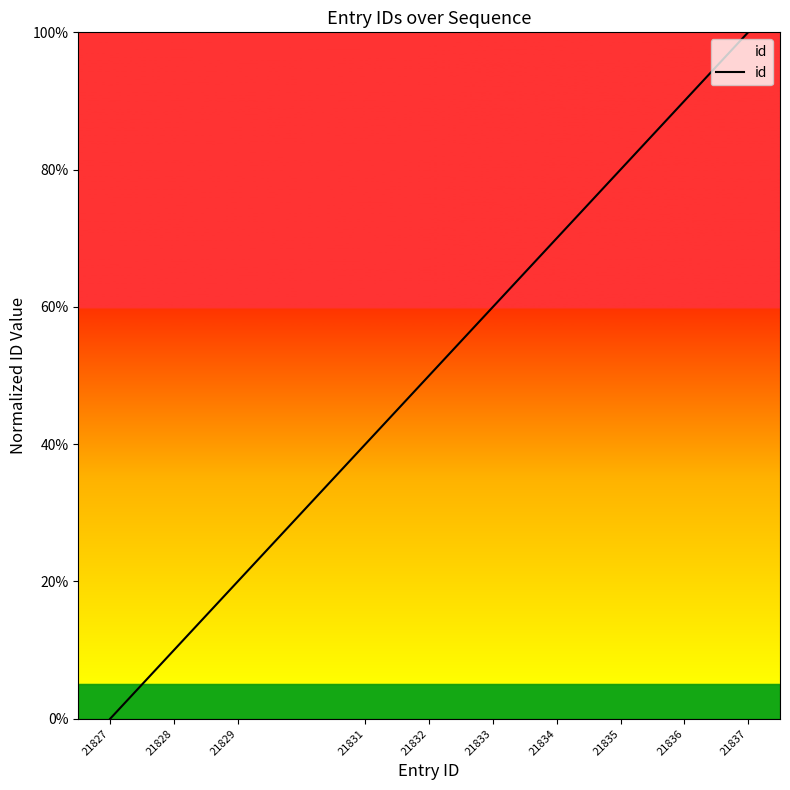

List the labels in order of value, largest first.

21837, 21836, 21835, 21834, 21833, 21832, 21831, 21829, 21828, 21827